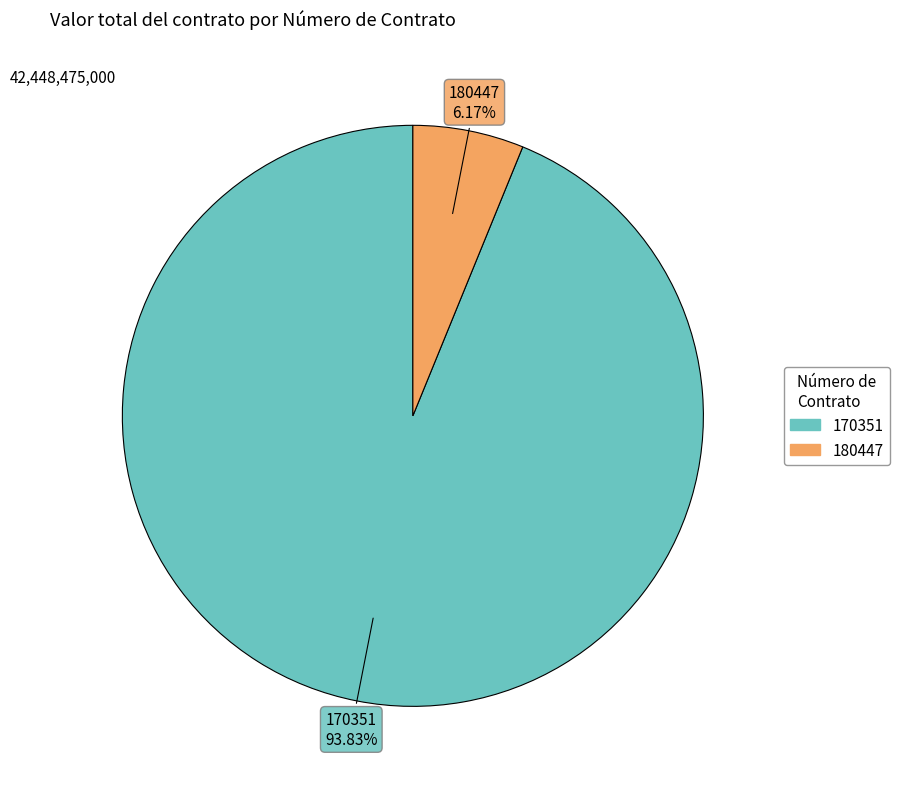

Between 170351 and 180447, which is larger?

170351